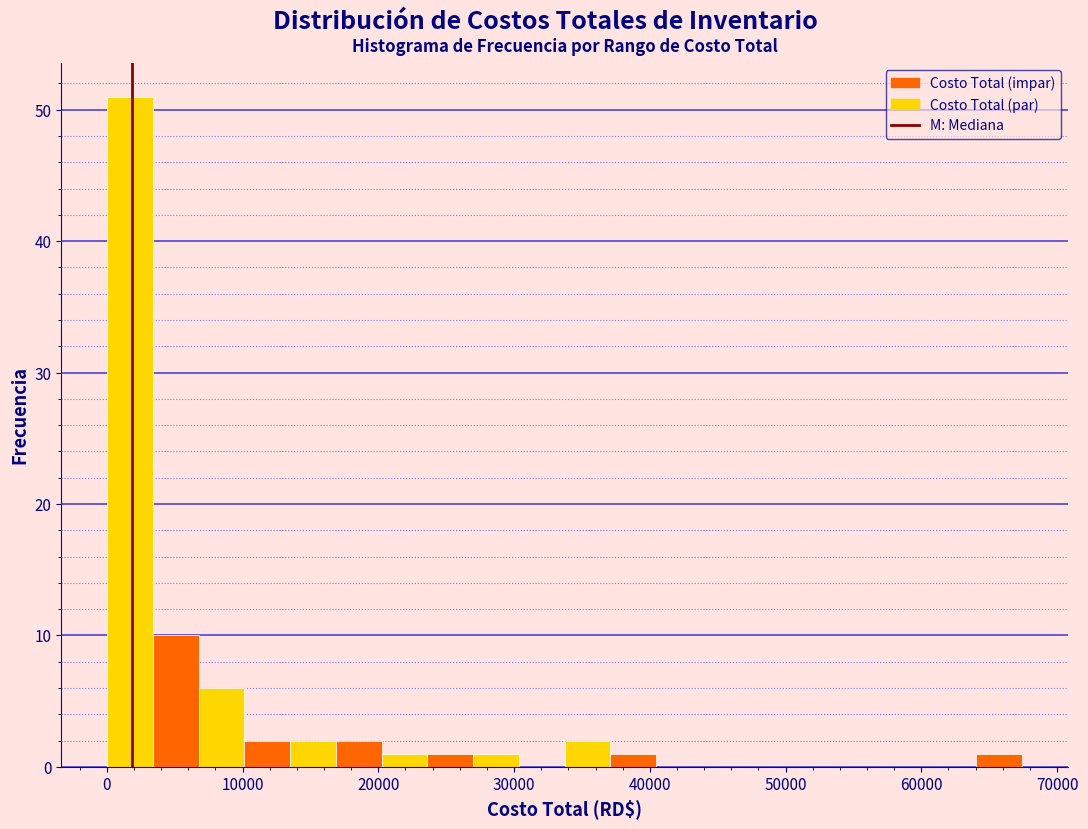

Around what value on the x-axis is the tallest bar? Give the approximate position of its centre, as read against the axis.

2000